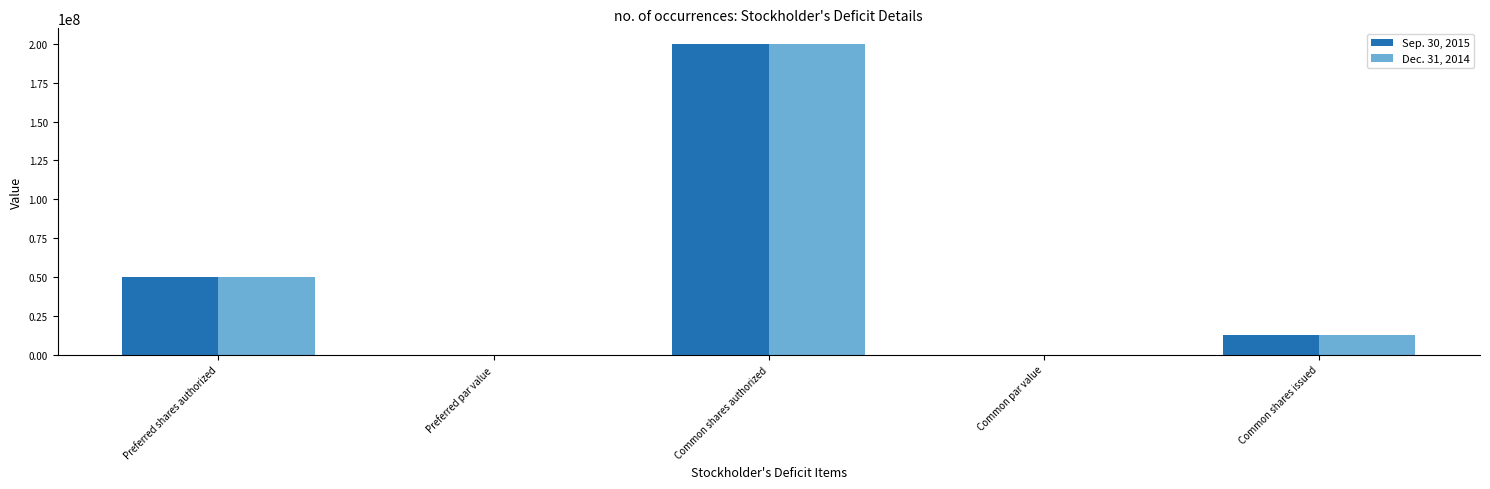

At which category is the sum across all series the highest?

Common shares authorized